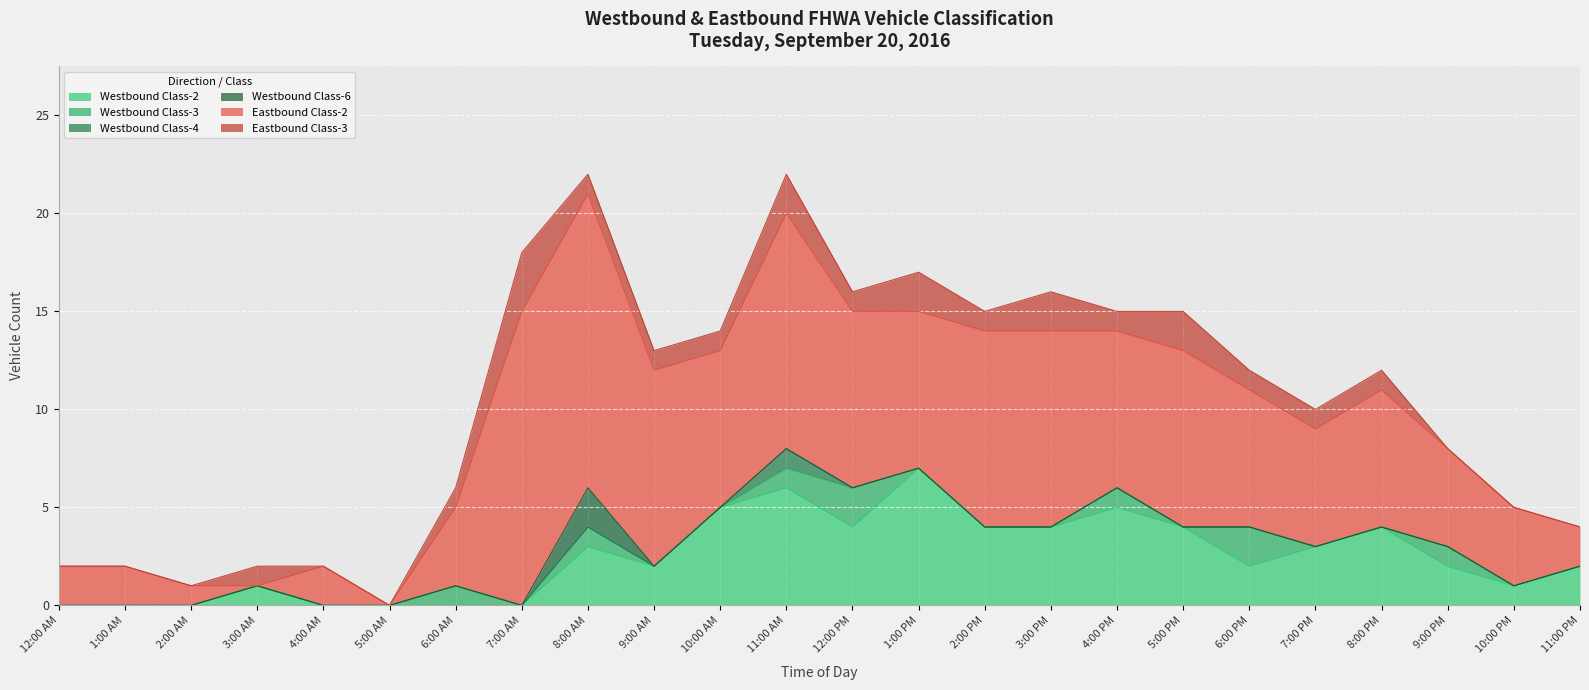

At 7:00 AM, list the series in order from smallest to largest.

Westbound Class-2, Westbound Class-3, Westbound Class-4, Westbound Class-6, Eastbound Class-3, Eastbound Class-2